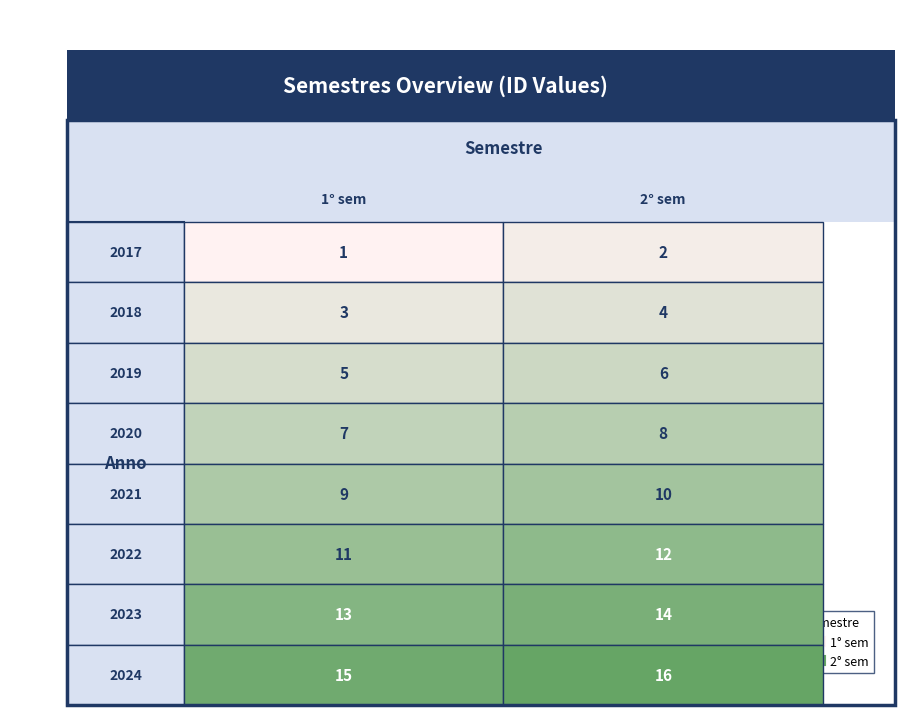

List the series in order of their overall mean, lowest first.

1° sem, 2° sem